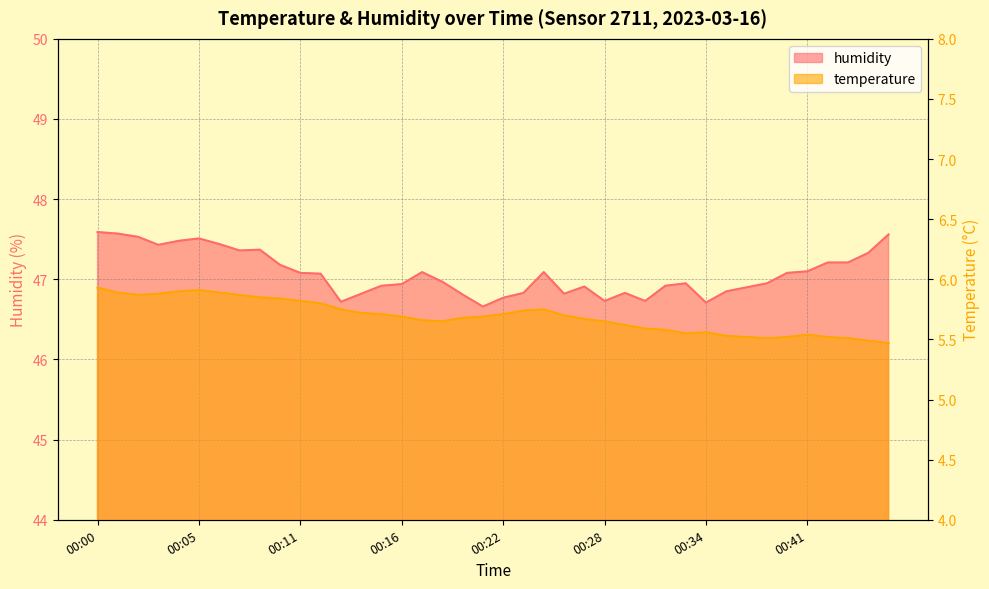

Is the value of temperature at 00:20 greater than the value of humidity at 00:36?

No